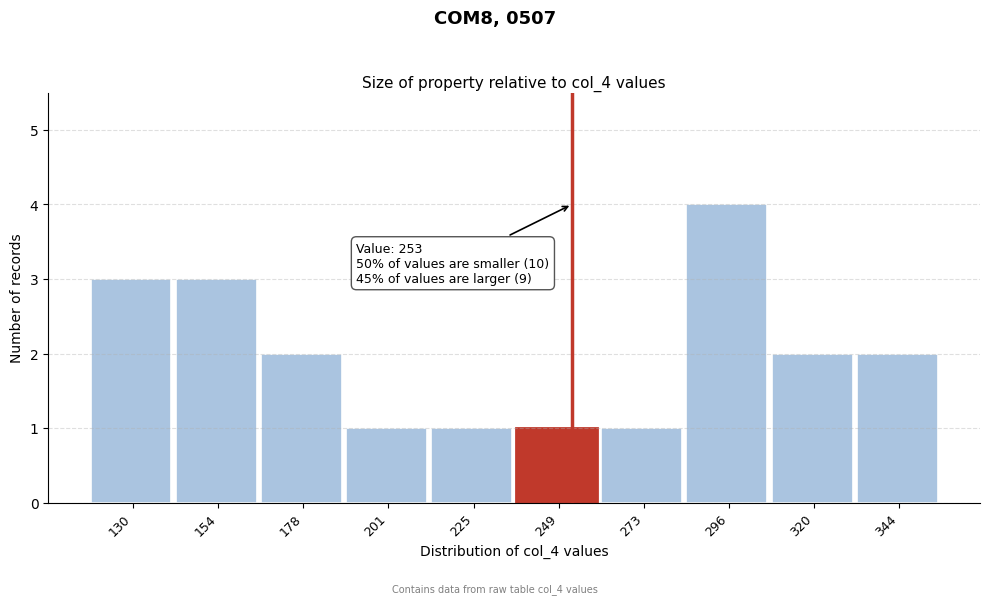

Over which range of the x-axis is the bar tallest?

285 to 310